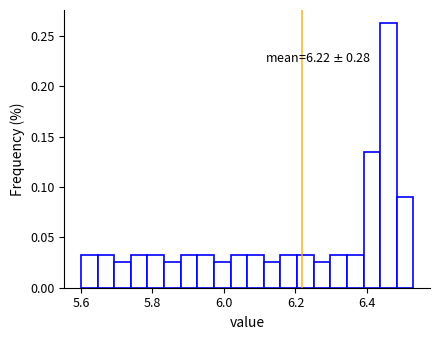

Read against the x-axis, roughly where is the centre of the tallest bar?

6.46